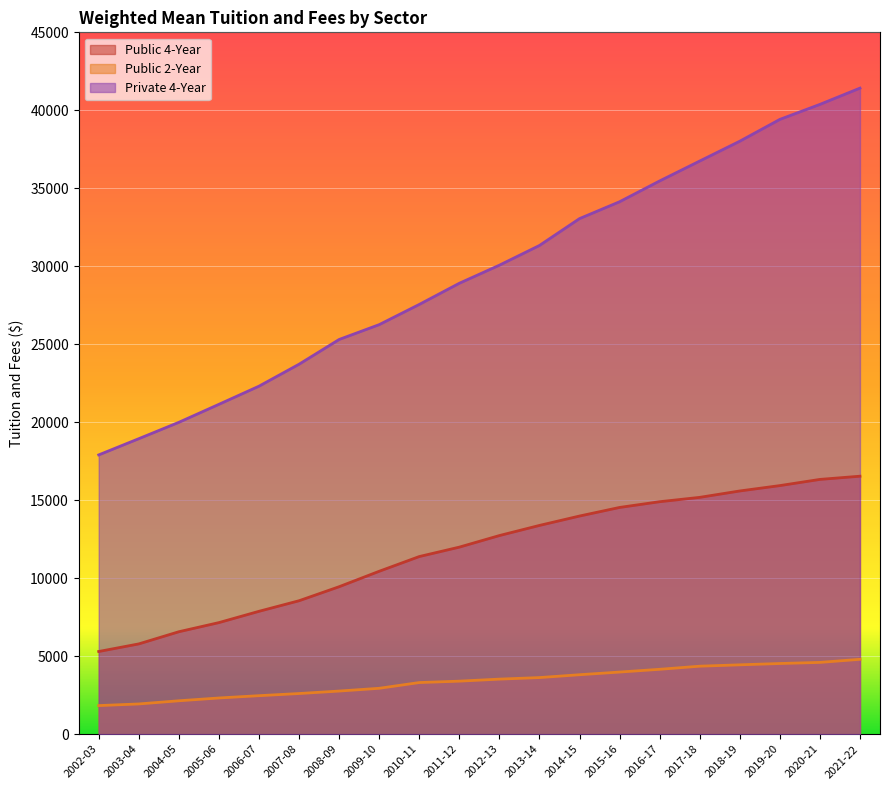

Rank the categories by Private 4-Year value from highest to lowest.

2021-22, 2020-21, 2019-20, 2018-19, 2017-18, 2016-17, 2015-16, 2014-15, 2013-14, 2012-13, 2011-12, 2010-11, 2009-10, 2008-09, 2007-08, 2006-07, 2005-06, 2004-05, 2003-04, 2002-03